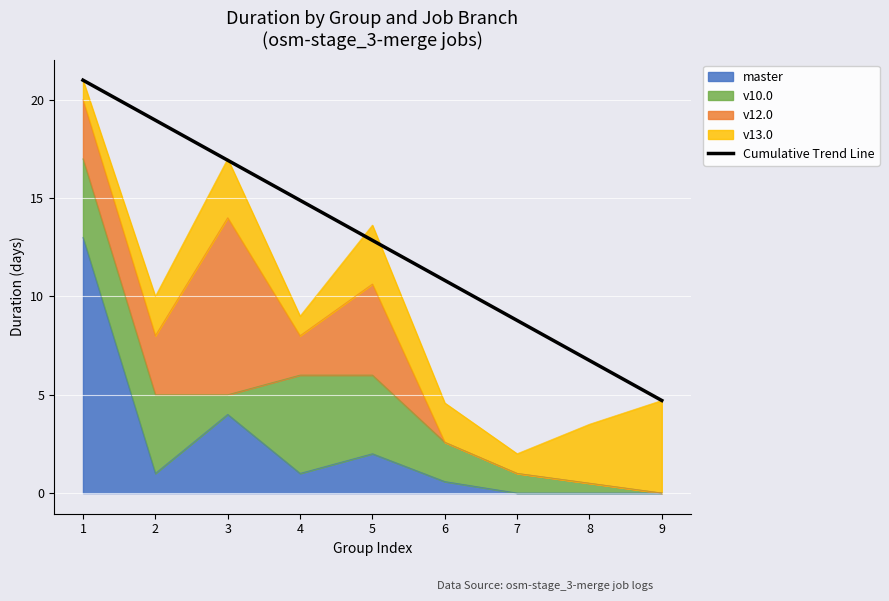

At which label does the data first exceed 12?

1